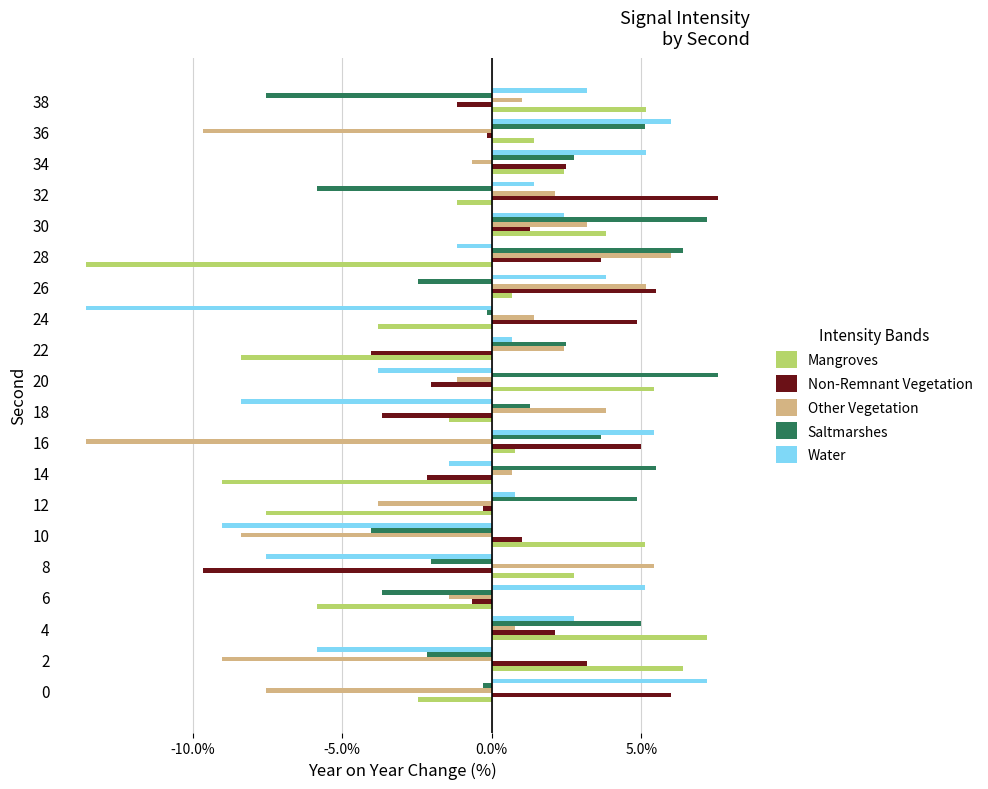

Which category has the highest value in the Saltmarshes series?

20